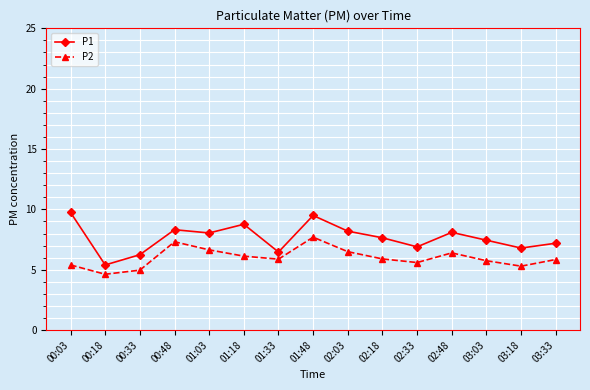

What is the label of the 8th point from the right?

01:48